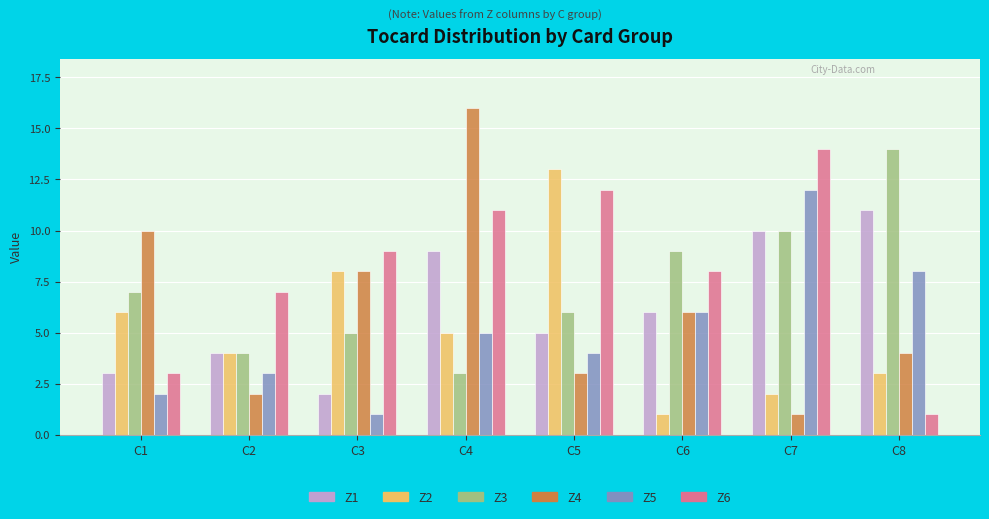

What is the greatest value displayed?

16